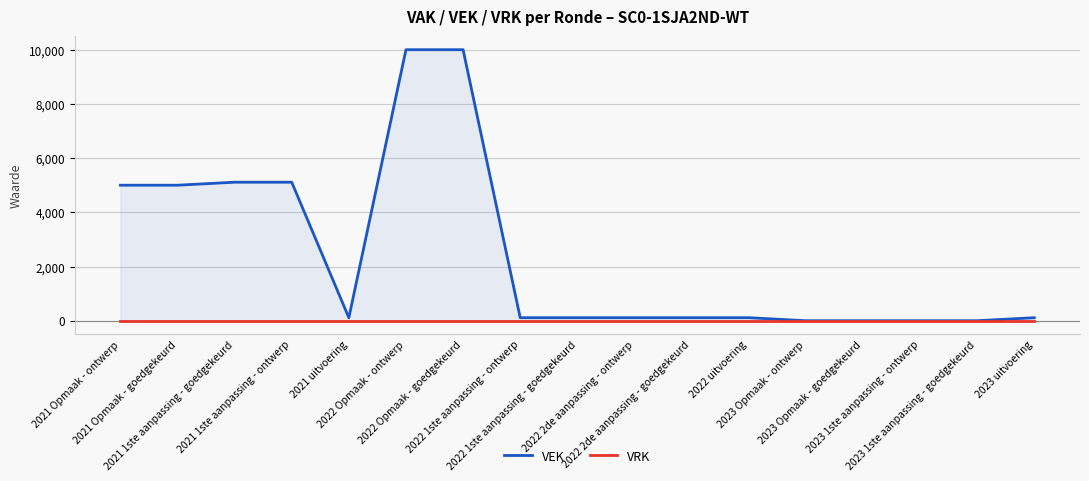

List the labels in order of VRK value, smallest first.

2021 Opmaak - ontwerp, 2021 Opmaak - goedgekeurd, 2021 1ste aanpassing - goedgekeurd, 2021 1ste aanpassing - ontwerp, 2021 uitvoering, 2022 Opmaak - ontwerp, 2022 Opmaak - goedgekeurd, 2022 1ste aanpassing - ontwerp, 2022 1ste aanpassing - goedgekeurd, 2022 2de aanpassing - ontwerp, 2022 2de aanpassing - goedgekeurd, 2022 uitvoering, 2023 Opmaak - ontwerp, 2023 Opmaak - goedgekeurd, 2023 1ste aanpassing - ontwerp, 2023 1ste aanpassing - goedgekeurd, 2023 uitvoering